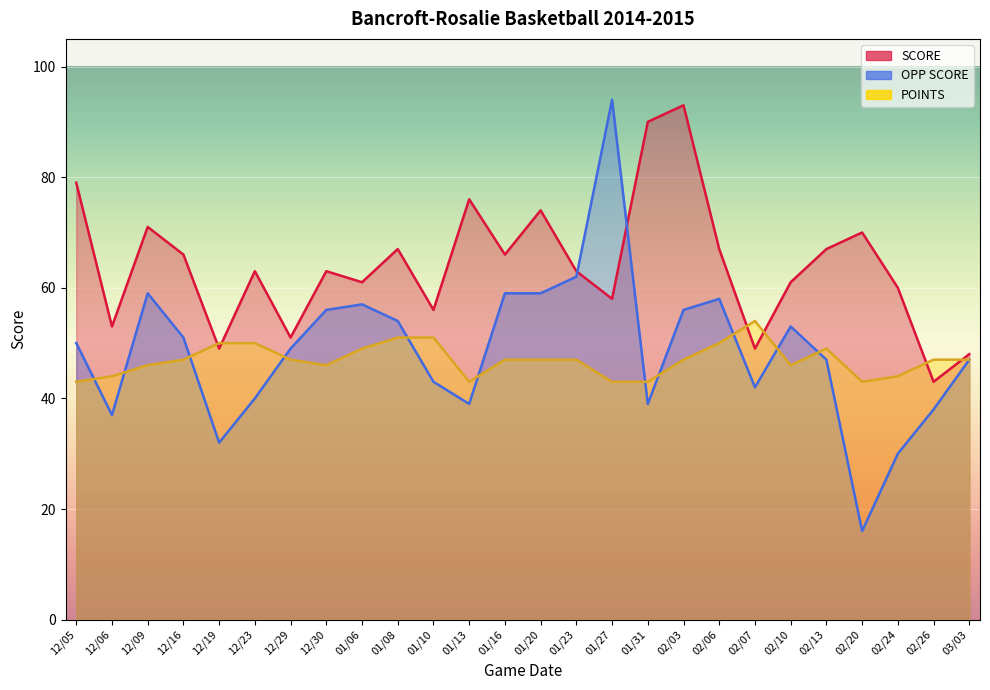

The OPP SCORE series shows 88 at 12/09. True or false?

False